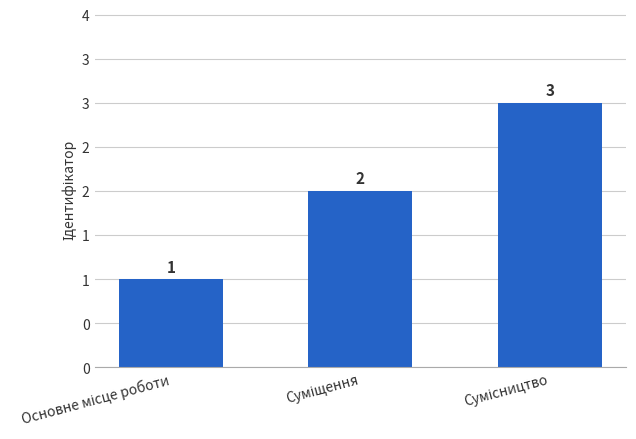

At which label is the value closest to 2?

Суміщення